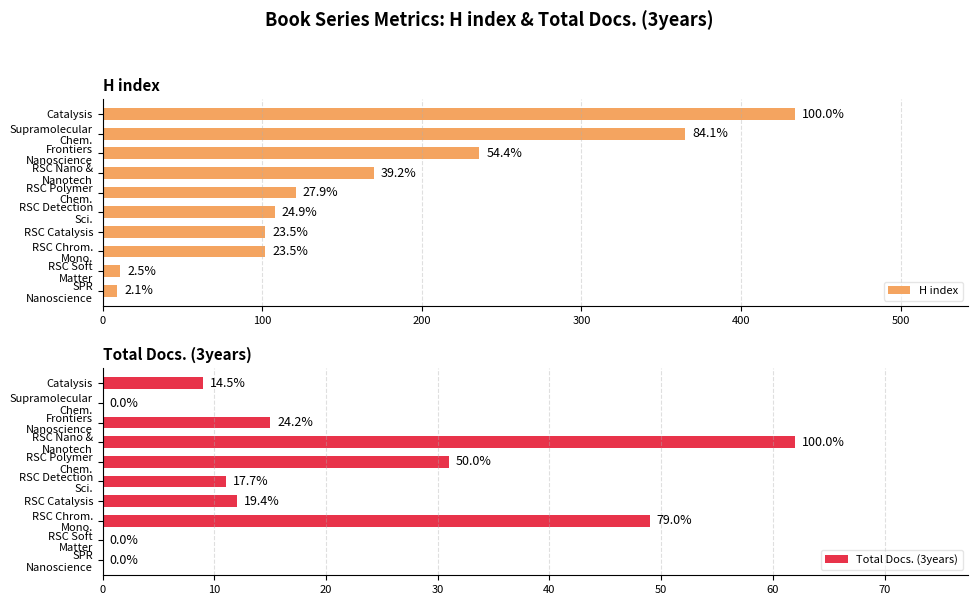

Reading right to left, extract all data points from this chart.

H index: 9	11	102	102	108	121	170	236	365	434
Total Docs. (3years): 0	0	49	12	11	31	62	15	0	9